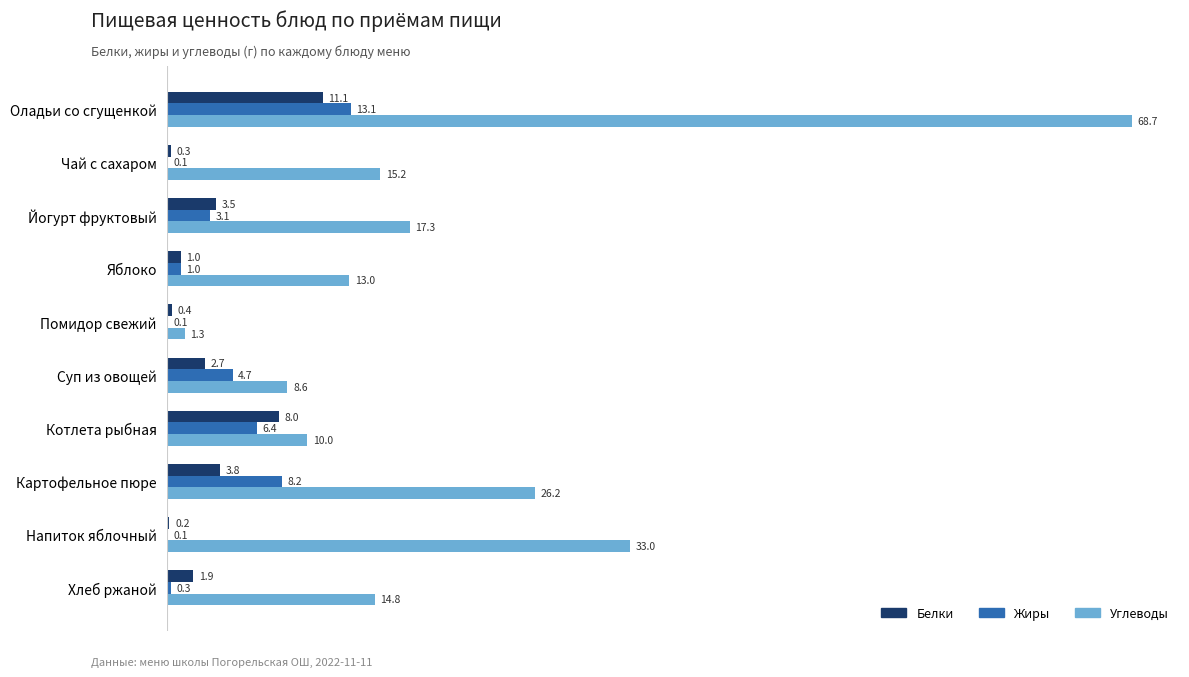

What is the sum of the Углеводы values at Оладьи со сгущенкой and Суп из овощей?

77.3